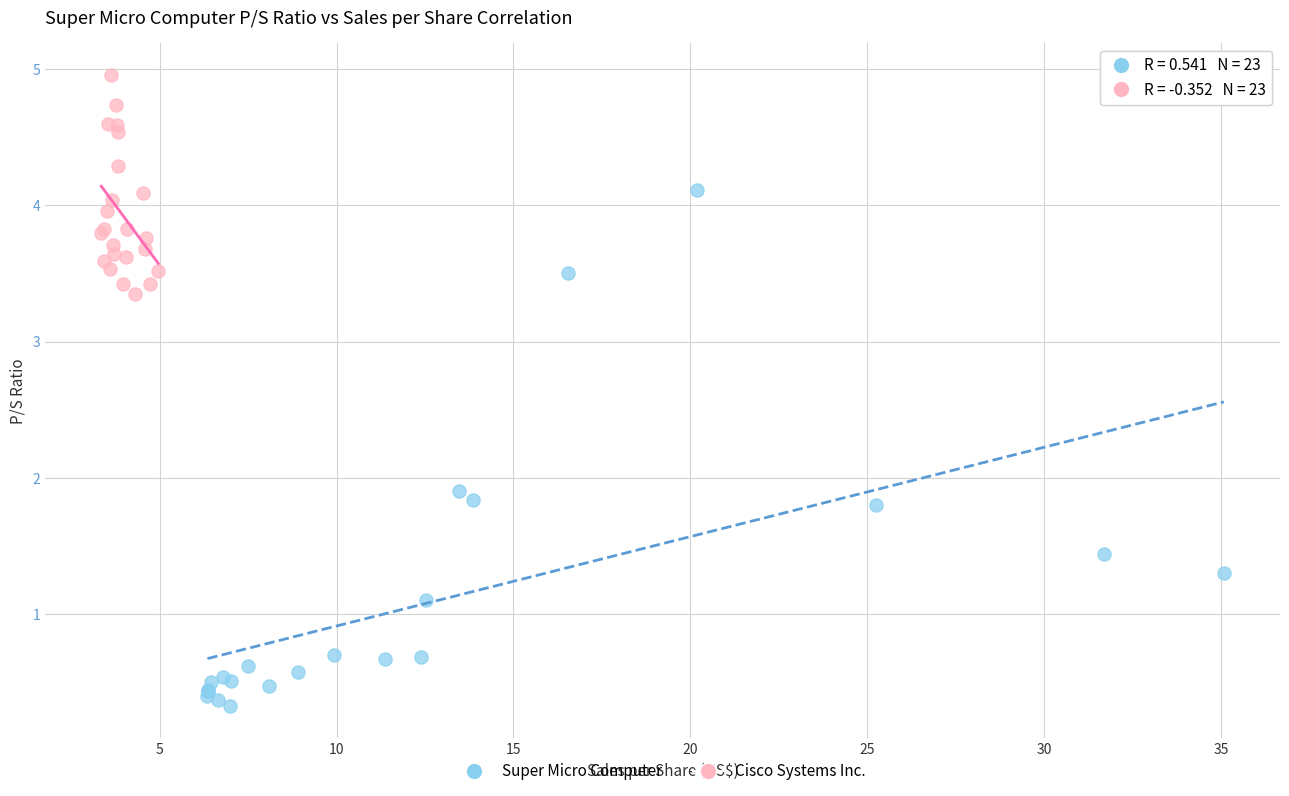

Which series reaches the maximum Y coordinate?

Cisco Systems Inc.